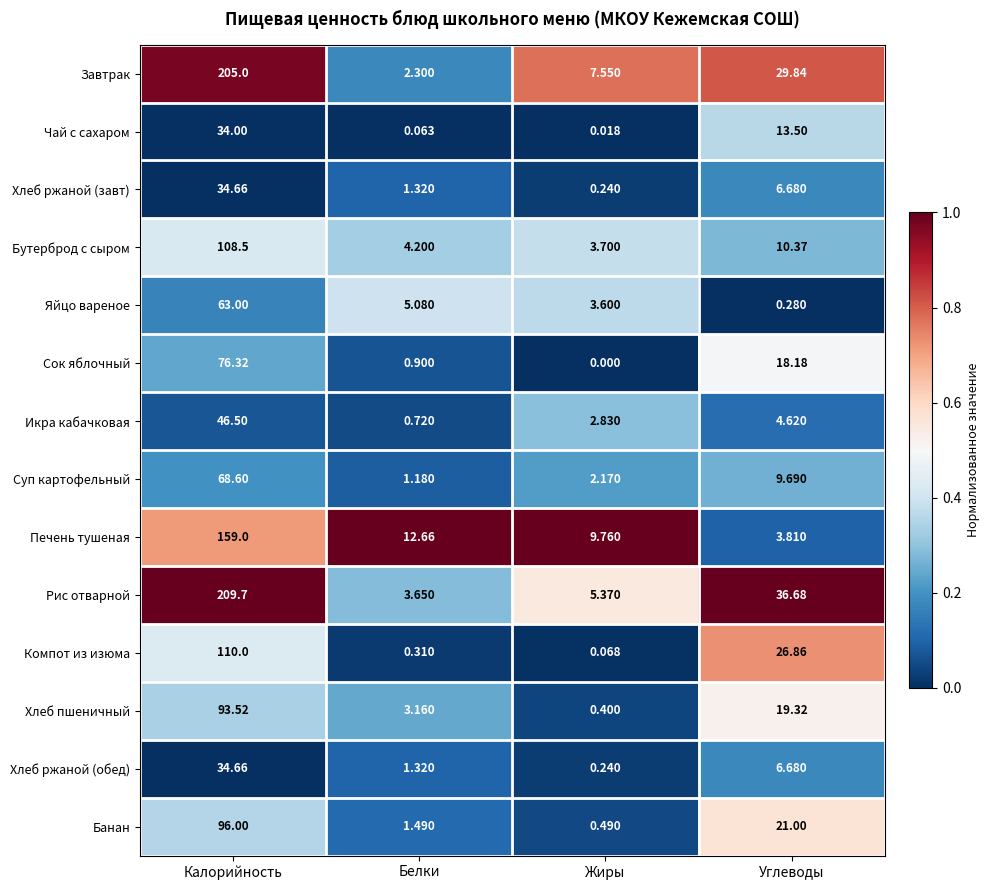

At which label does Хлеб ржаной (обед) first exceed 6?

Калорийность